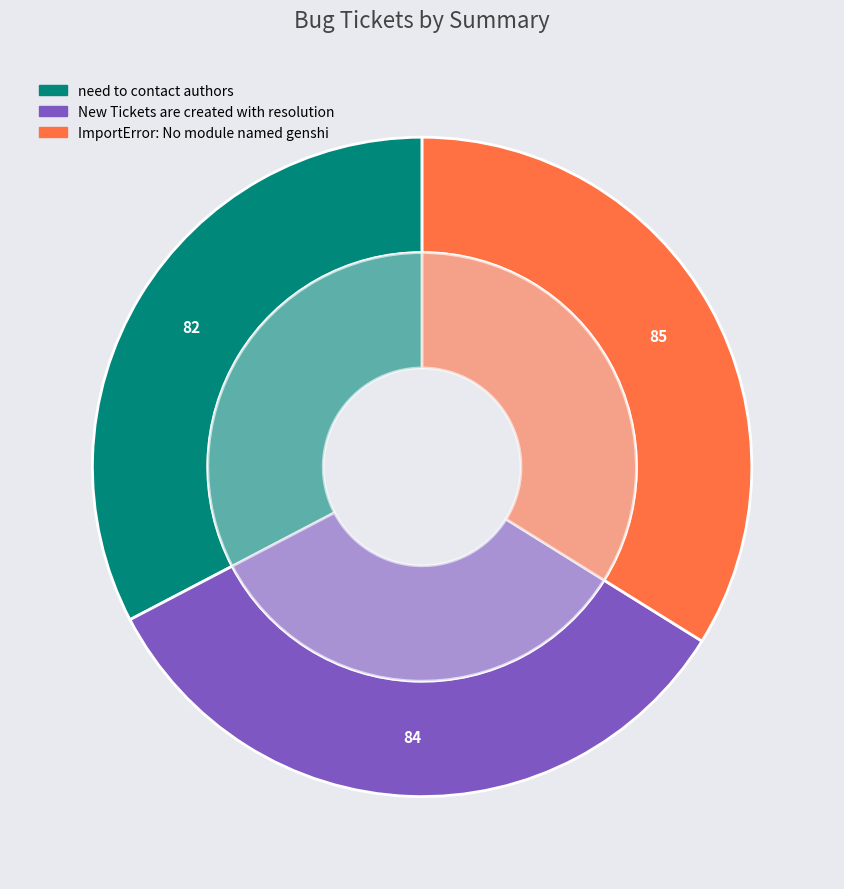

Which slice is the smallest?

need to contact authors